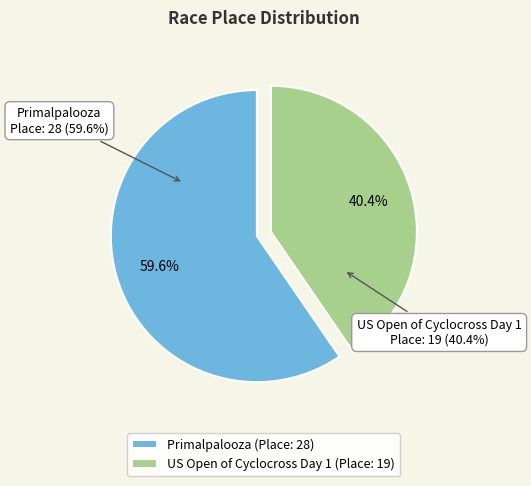

Which slice is the largest?

Primalpalooza